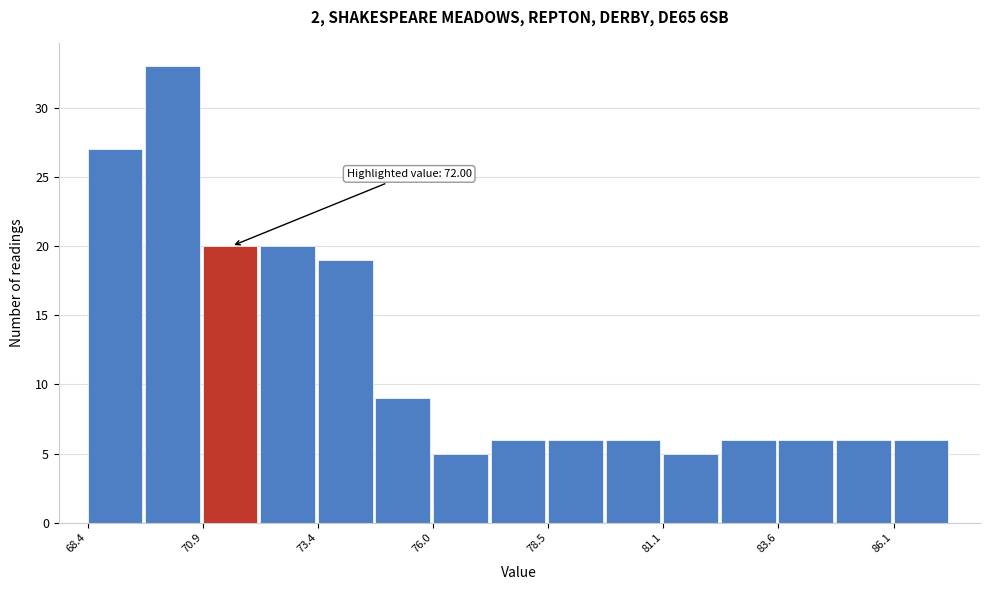

Around what value on the x-axis is the tallest bar? Give the approximate position of its centre, as read against the axis.

70.0